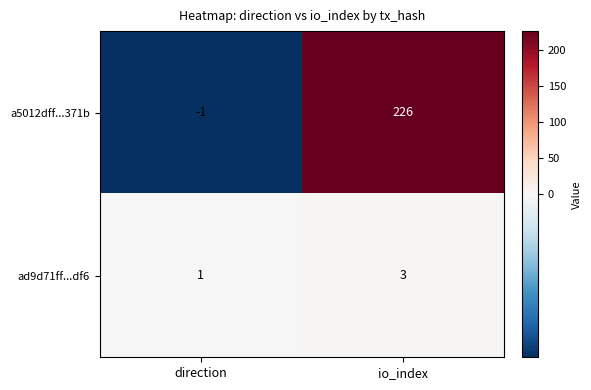

Reading left to right, what are all the values shown in this chart?

a5012dff...371b: direction=-1	io_index=226
ad9d71ff...df6: direction=1	io_index=3